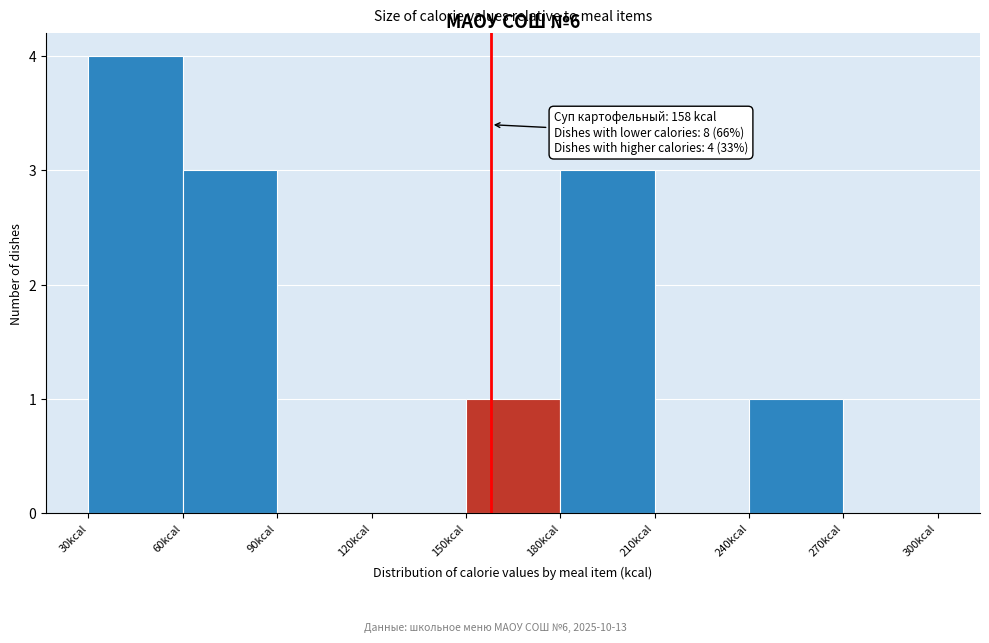

Which range on the x-axis has the tallest bar?

30 to 60